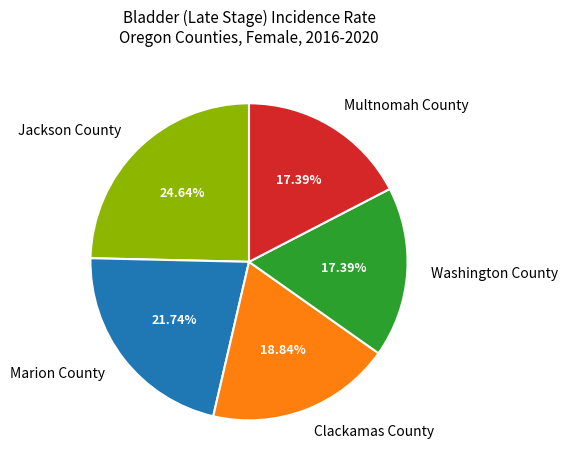

To the nearest percent, what is the difference between the Multnomah County and Jackson County slice percentages?

7%